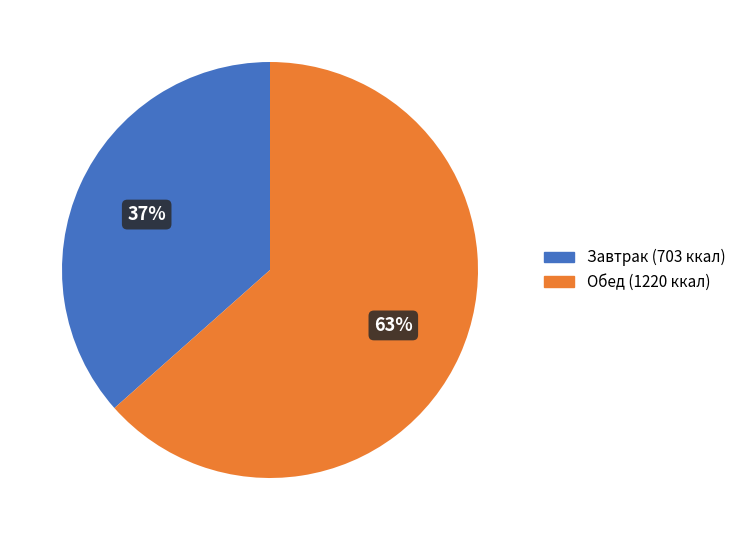

To the nearest percent, what is the average slice percentage?

50%